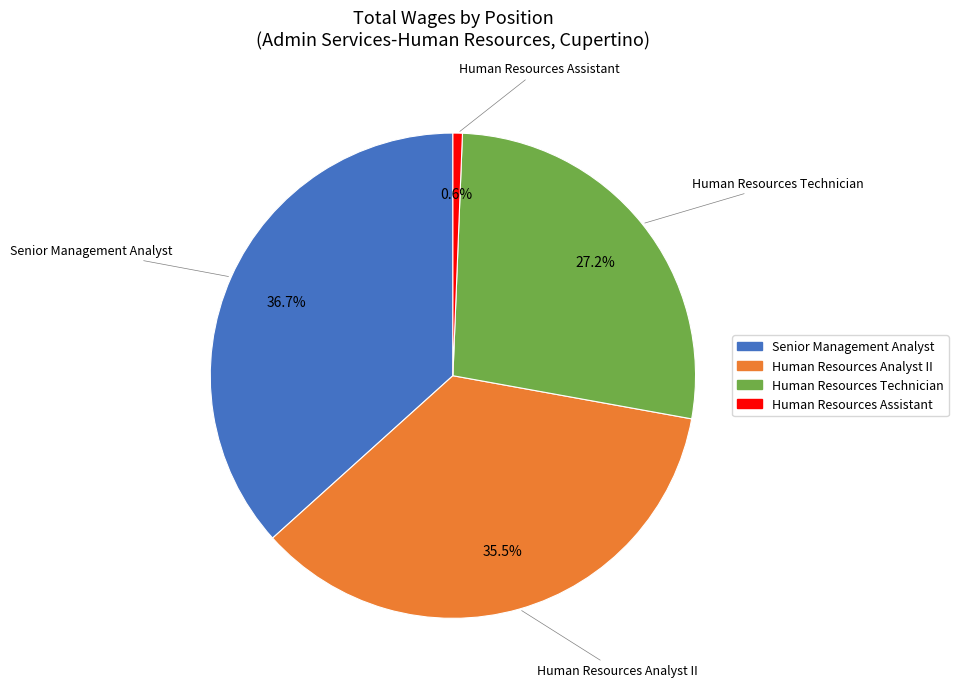

How many slices are in this pie chart?

4